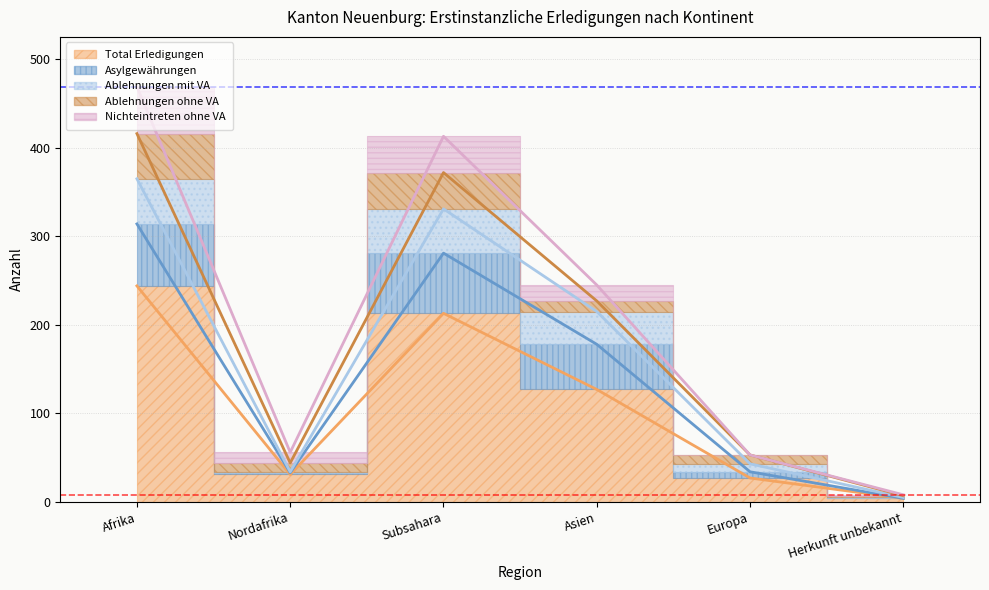

What position from the left is Europa?

5